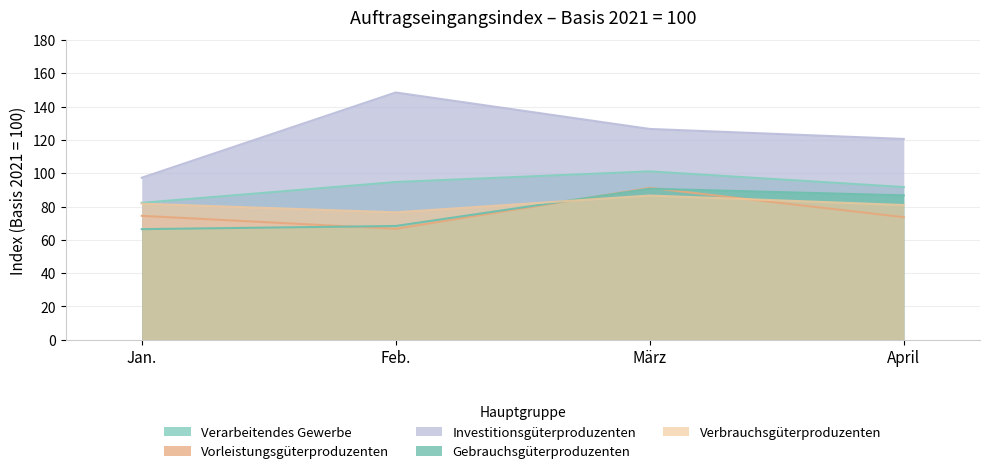

Rank the series by their maximum value, from highest to lowest.

Investitionsgüterproduzenten, Verarbeitendes Gewerbe, Vorleistungsgüterproduzenten, Gebrauchsgüterproduzenten, Verbrauchsgüterproduzenten